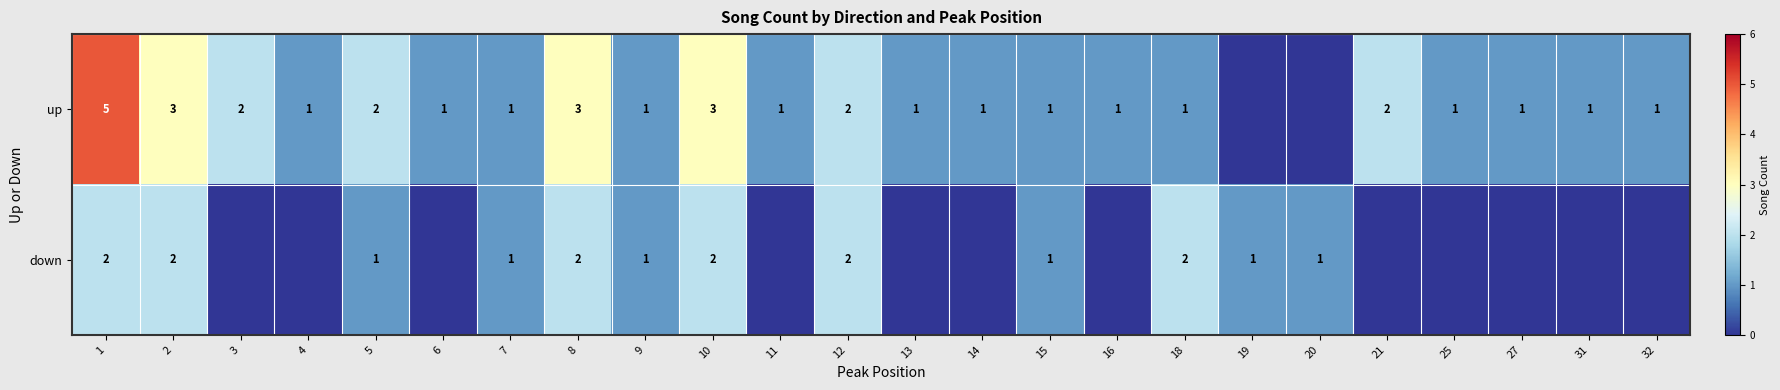

Is it true that up equals 3 at 12?

False